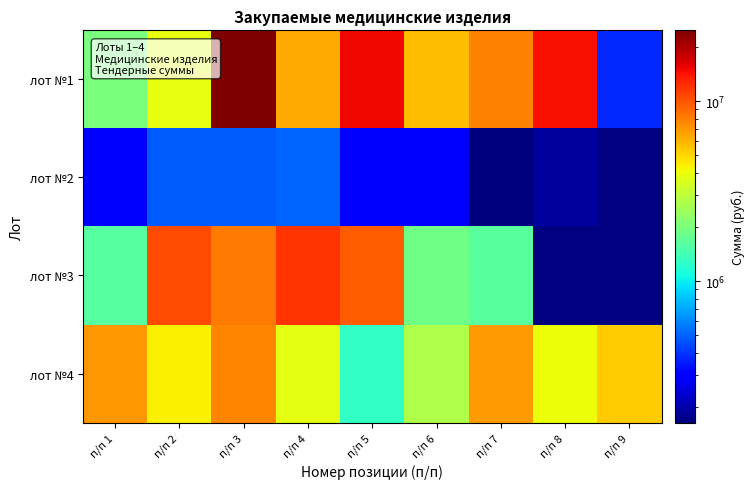

What is the difference between the maximum and minimum values in the лот №2 series?

342400.0